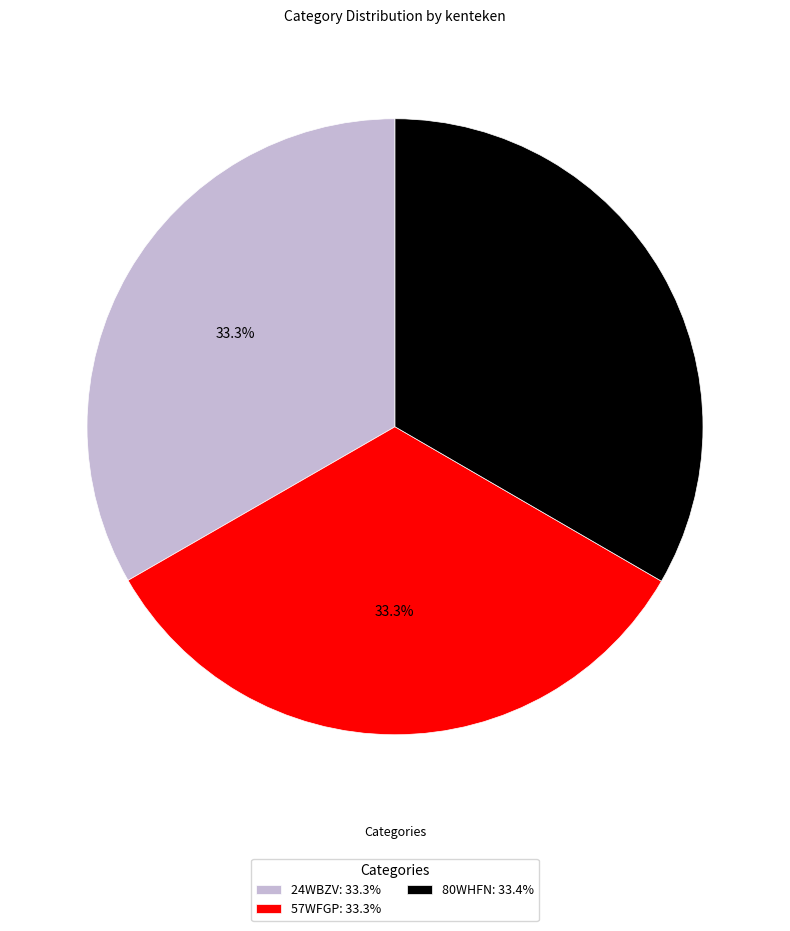

To the nearest percent, what is the combined percentage of 24WBZV and 57WFGP?

67%